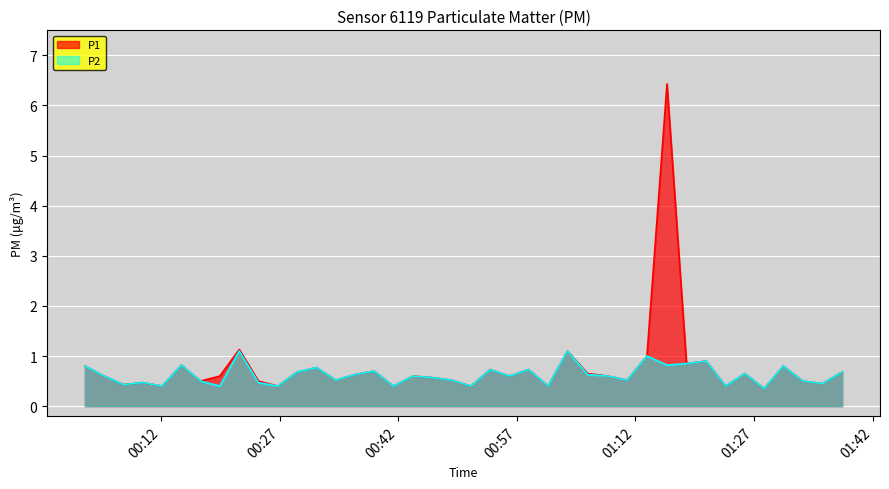

Where is the first local minimum for P1?

2023-07-29T00:07:15